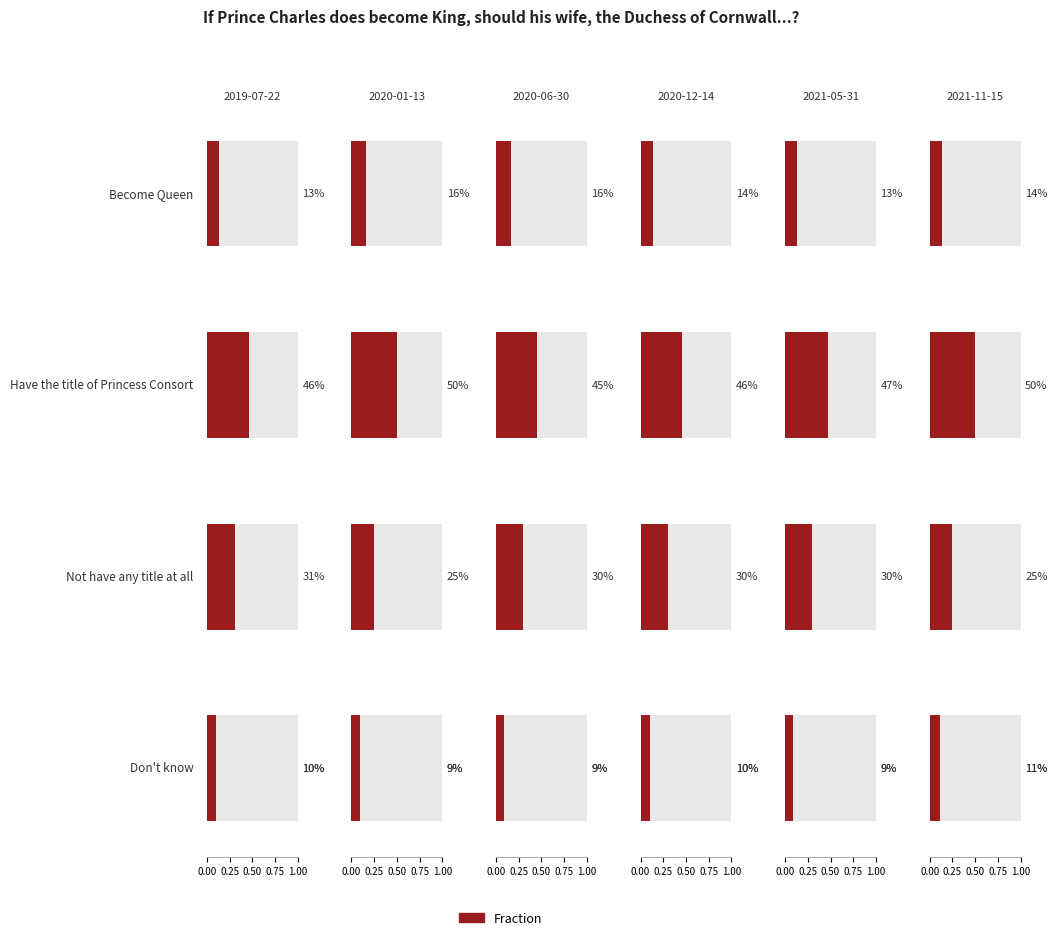

What is the total value across all series at Don't know?

0.6